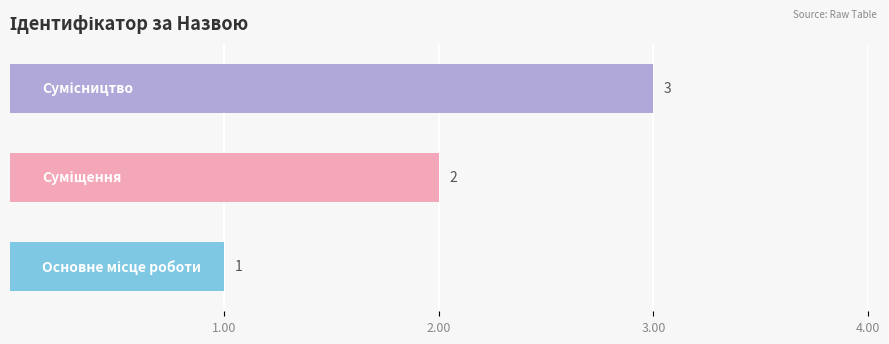

What is the sum of all values?

6